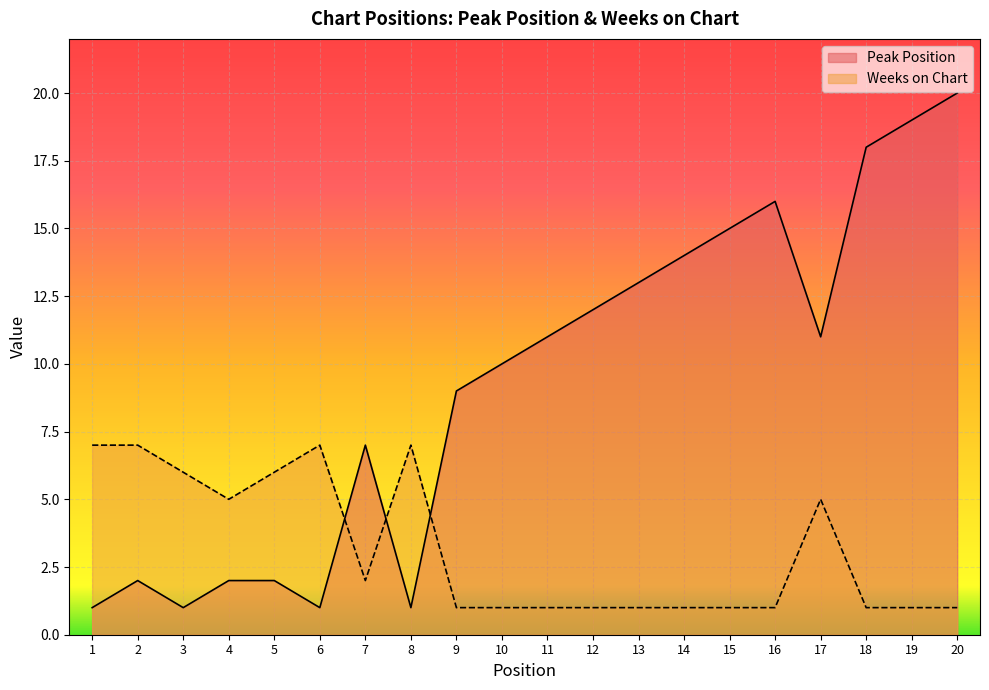

What is the difference between the highest and lowest values at 7?

5